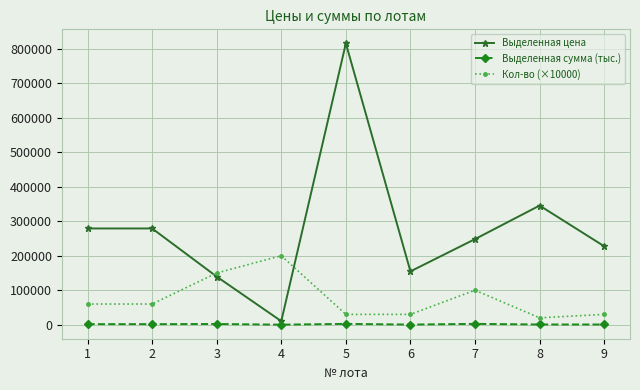

The value of Кол-во (×10000) at 2 is 60000.0. True or false?

True